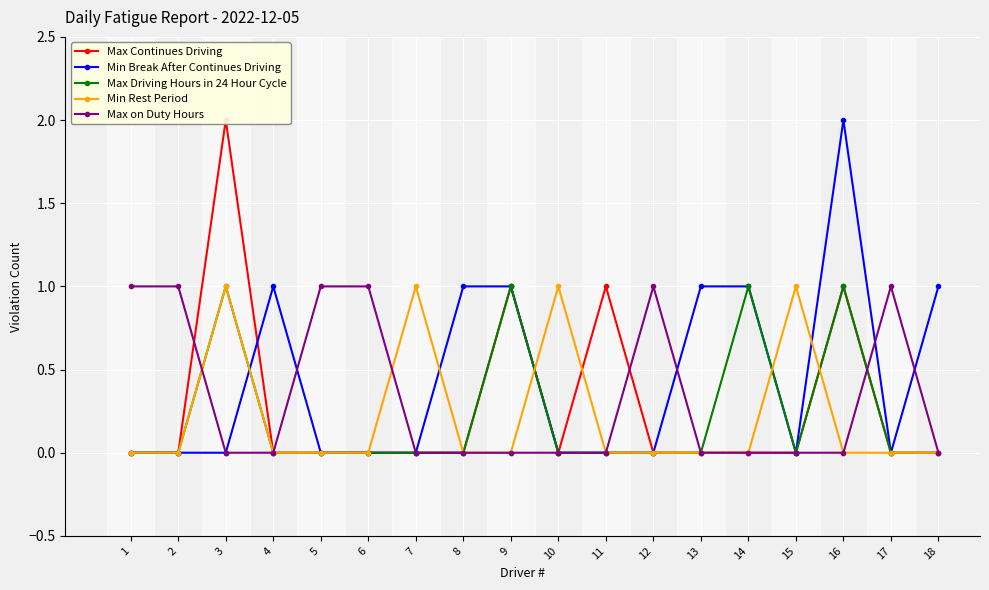

True or false: Max Driving Hours in 24 Hour Cycle and Max Continues Driving intersect in this chart.

False